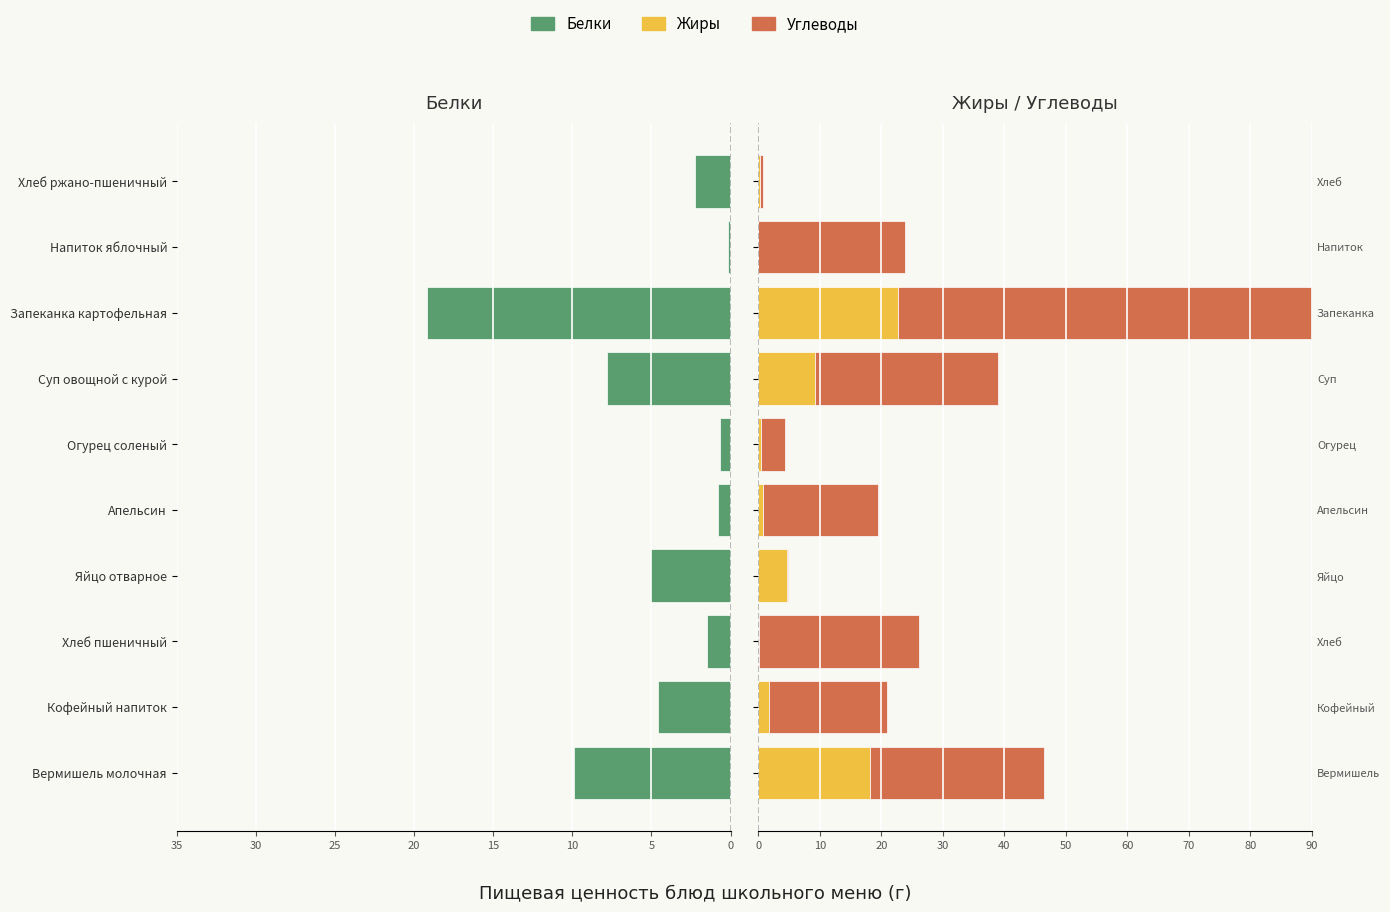

What is the total value across all series at Напиток яблочный?

23.7